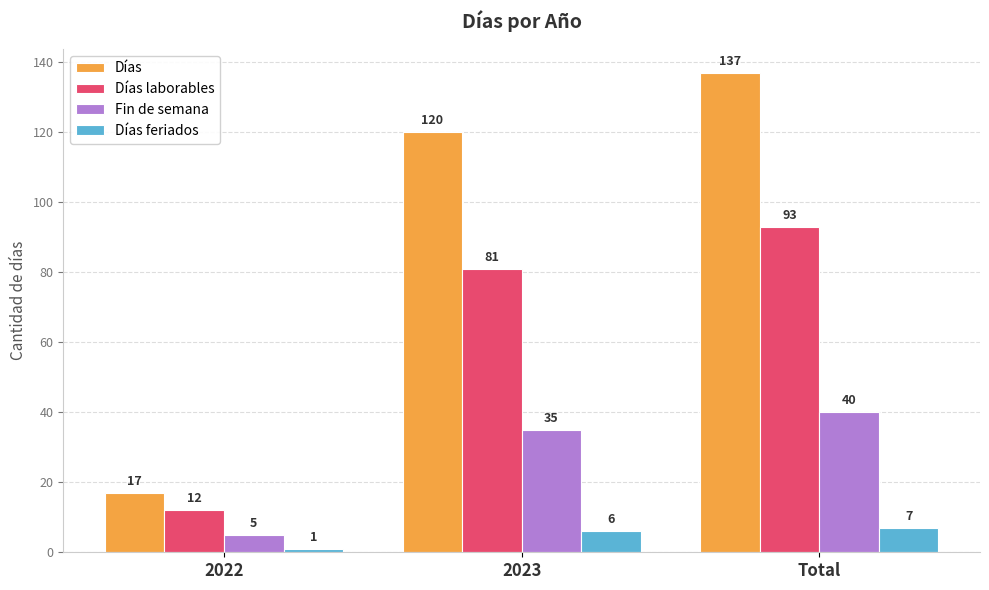

What value does the Días series have at Total?

137